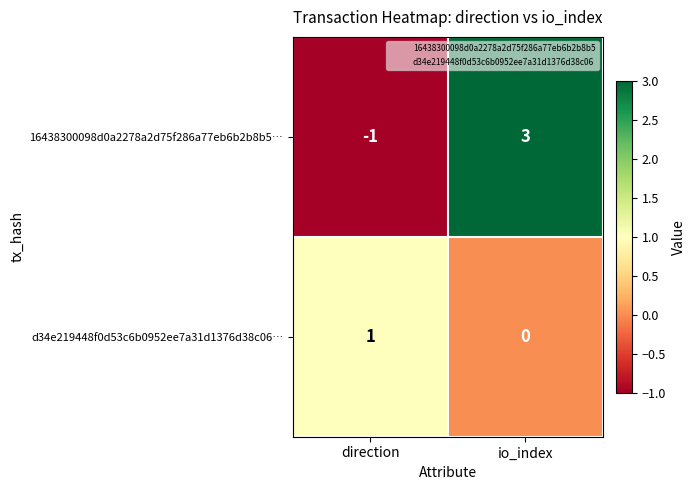

Where is 16438300098d0a2278a2d75f286a77eb6b2b8b5… nearest to the value 1?

direction